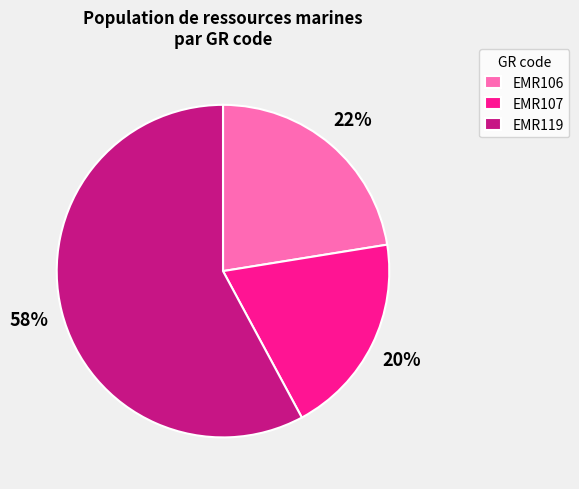

The EMR107 slice represents 11% of the pie. True or false?

False